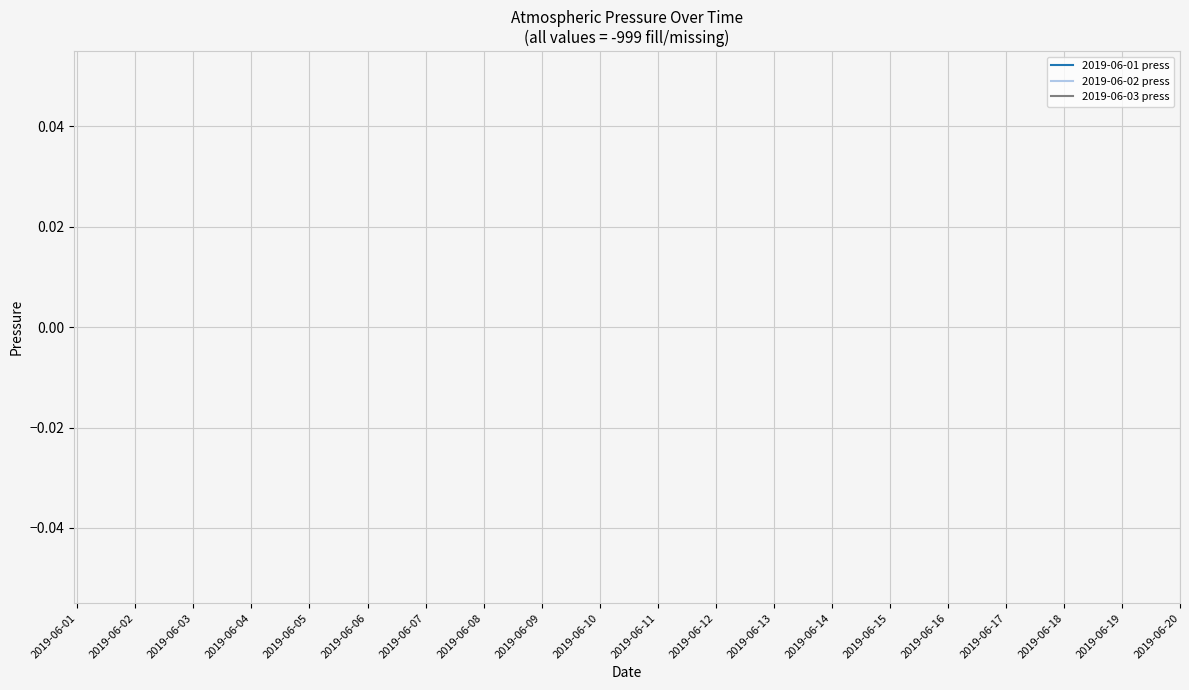

How many lines are shown in the chart?

3